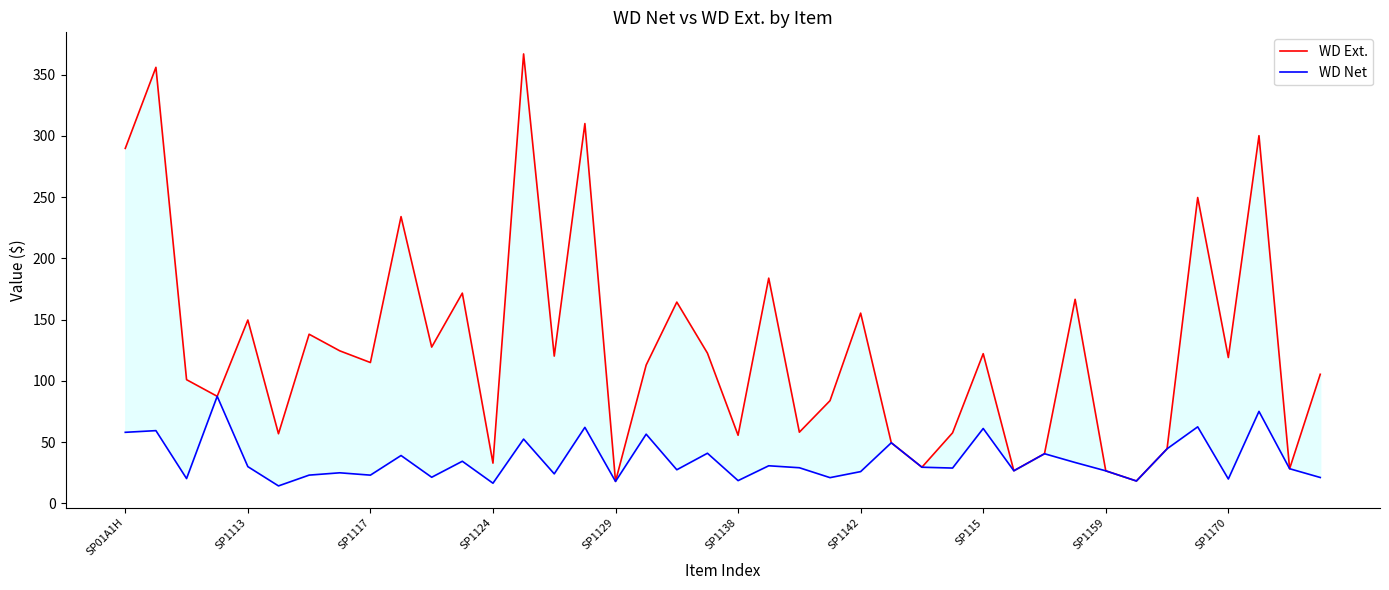

The WD Ext. series shows 58.0 at 22. True or false?

True